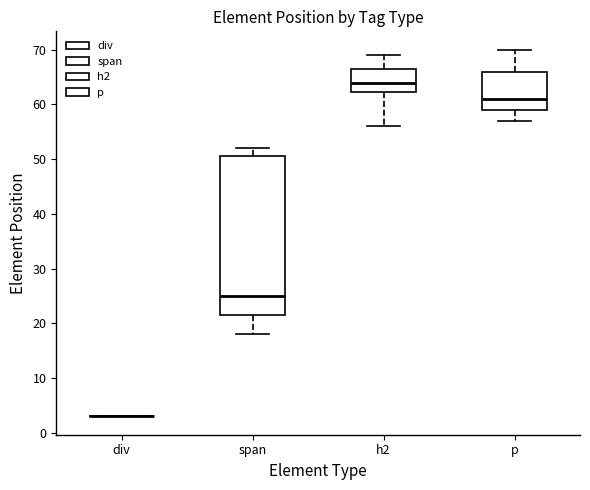

Which box is the tallest, from its lower edge to its upper edge?

span